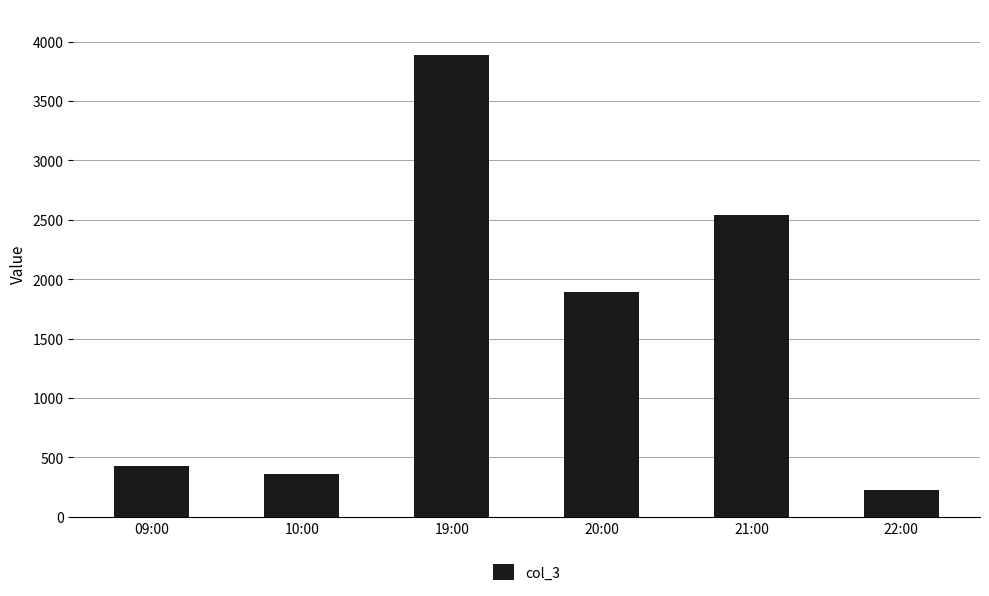

List the labels in order of value, smallest first.

22:00, 10:00, 09:00, 20:00, 21:00, 19:00